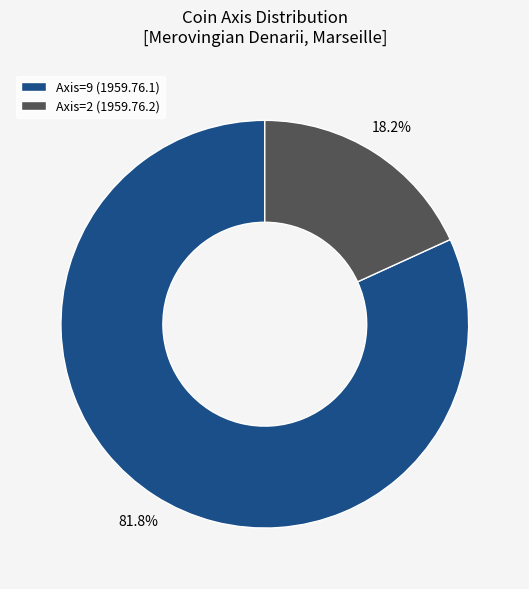

Is there a majority slice in this chart?

Yes